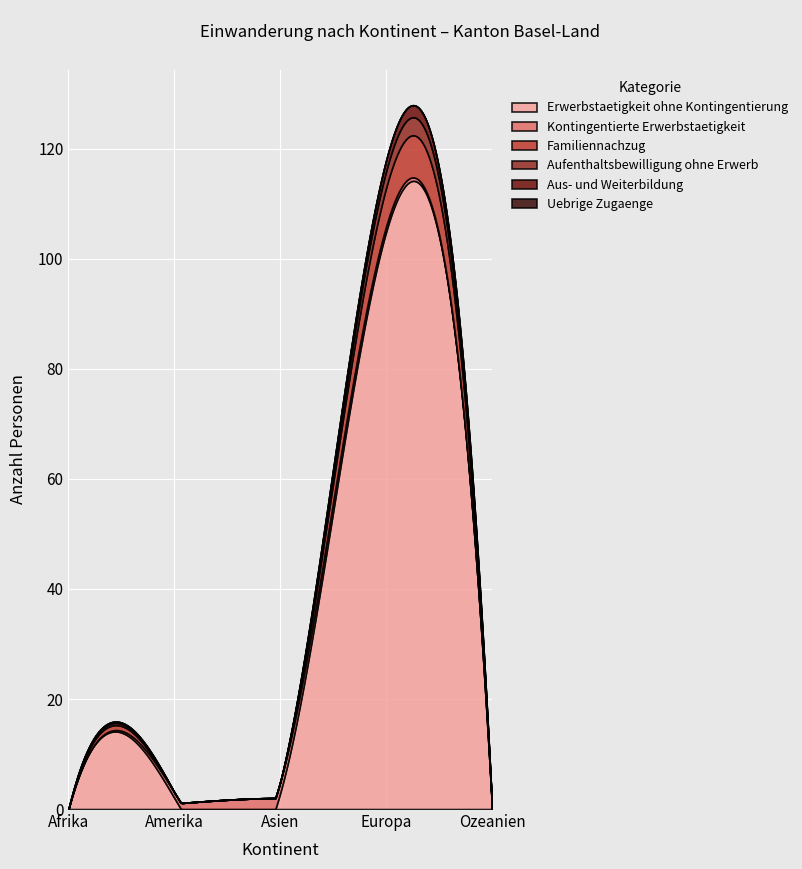

The value of Aufenthaltsbewilligung ohne Erwerb at Amerika is 0. True or false?

True